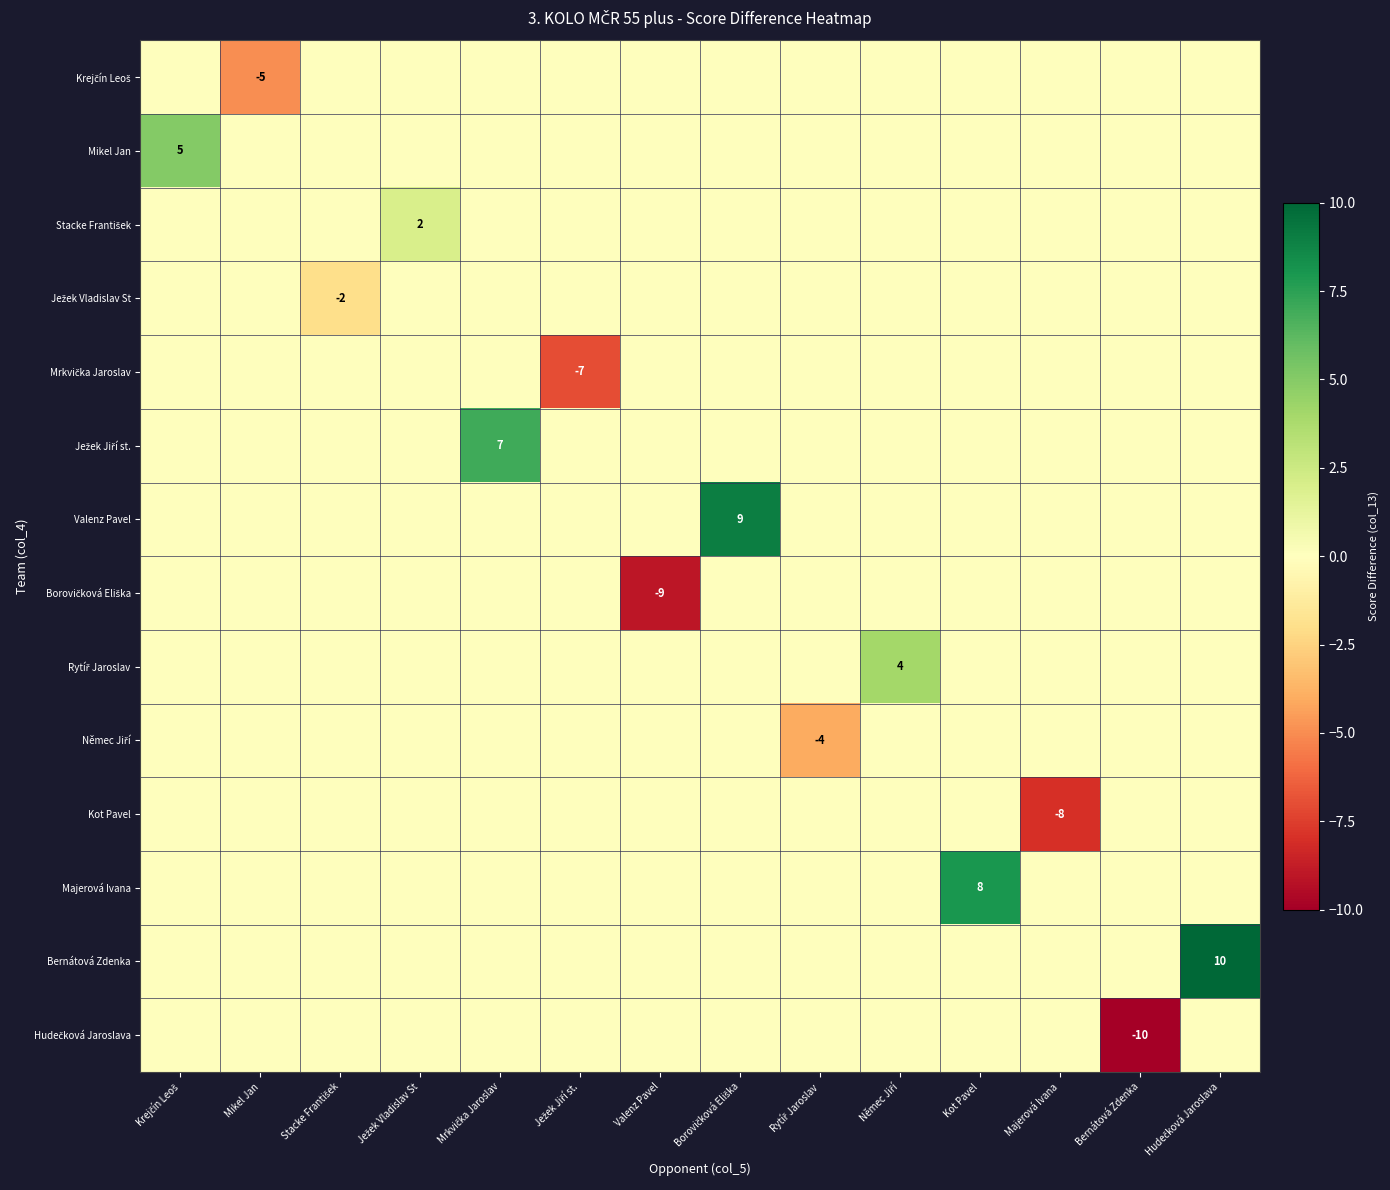

What is the minimum value shown in the chart?

-10